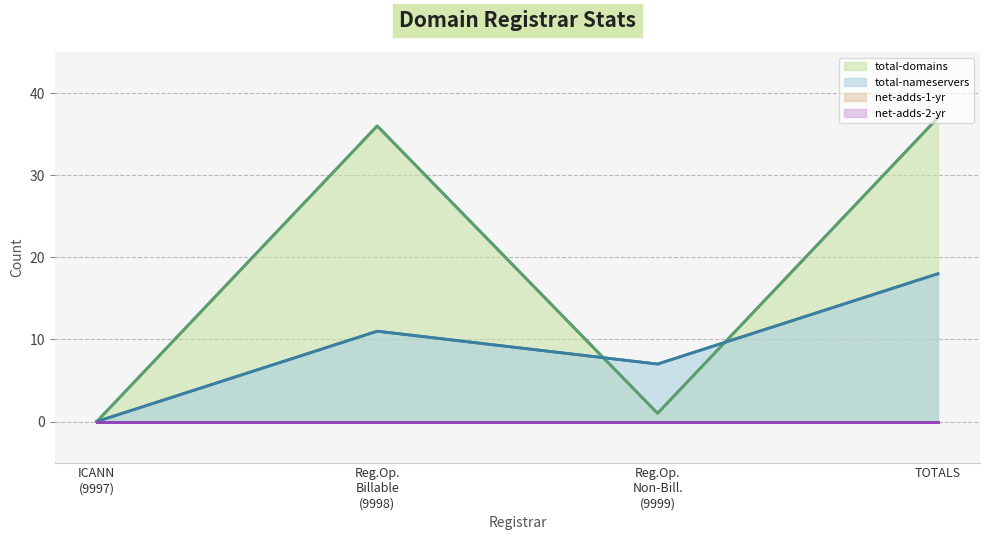

Which category has the lowest value across all series?

ICANN
(9997)